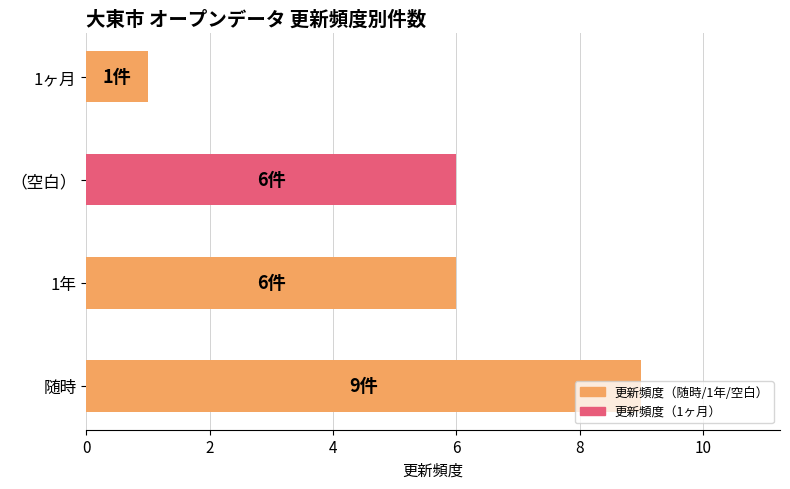

True or false: the data shows 6 at （空白）.

True